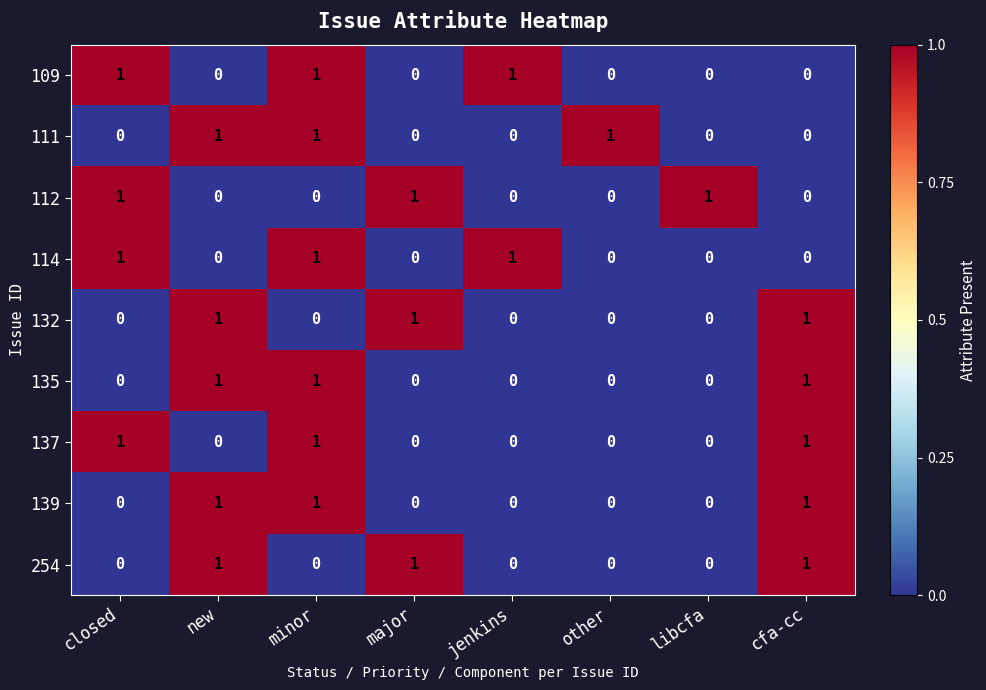

What is the total value across all series at new?

5